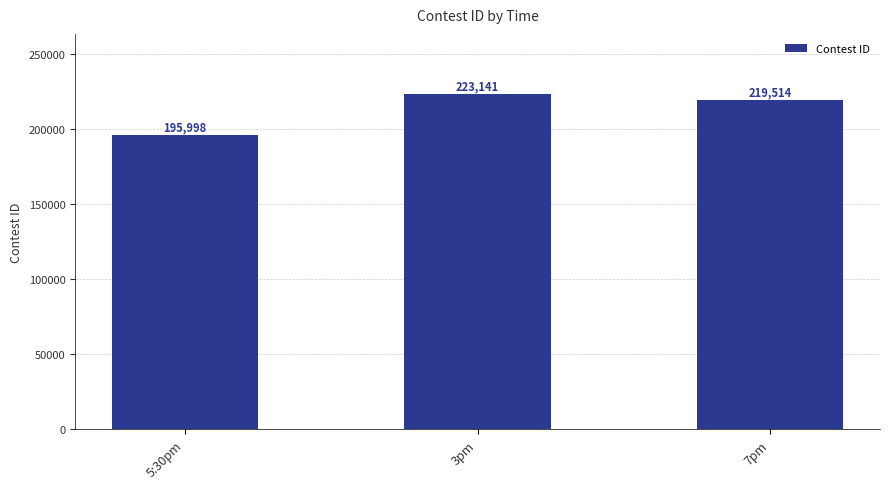

How many values are below 219514?

1